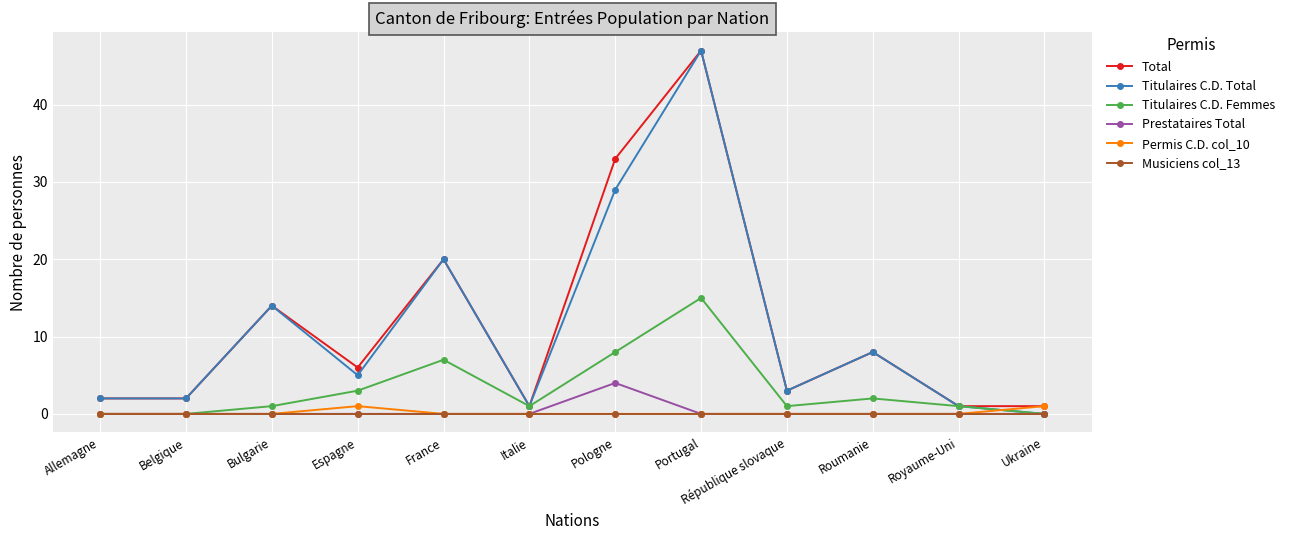

At which category does Total reach its first local peak?

Bulgarie